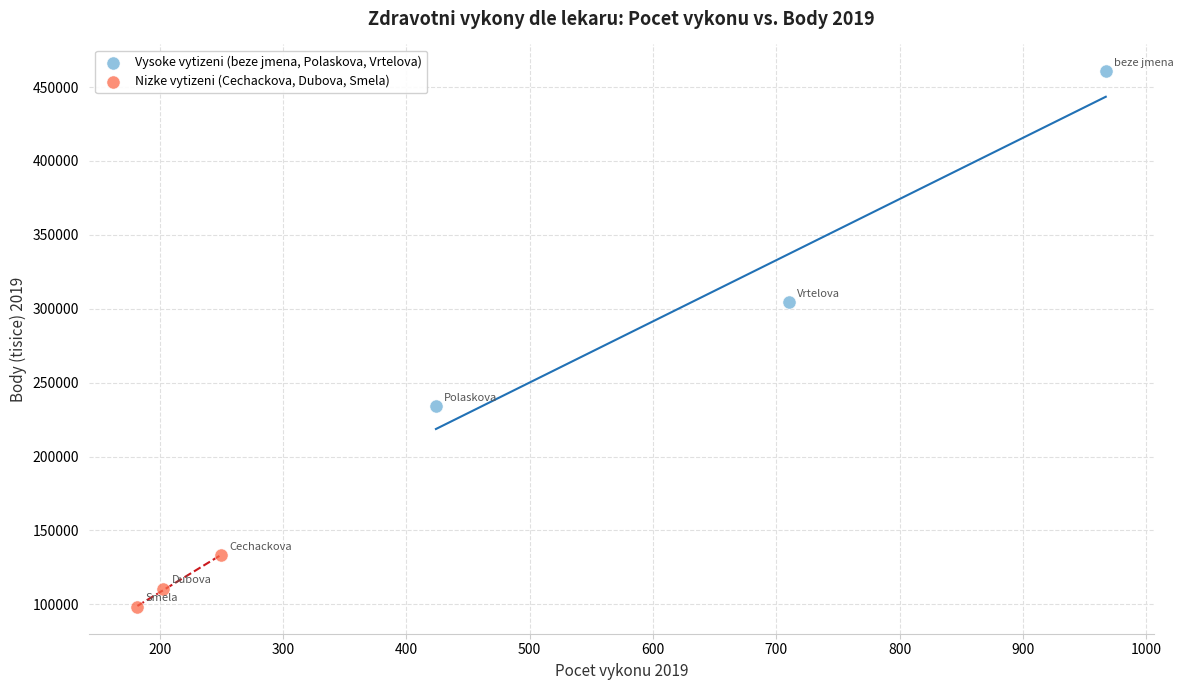

Which series has the widest spread of Y values?

Vysoke vytizeni (beze jmena, Polaskova, Vrtelova)